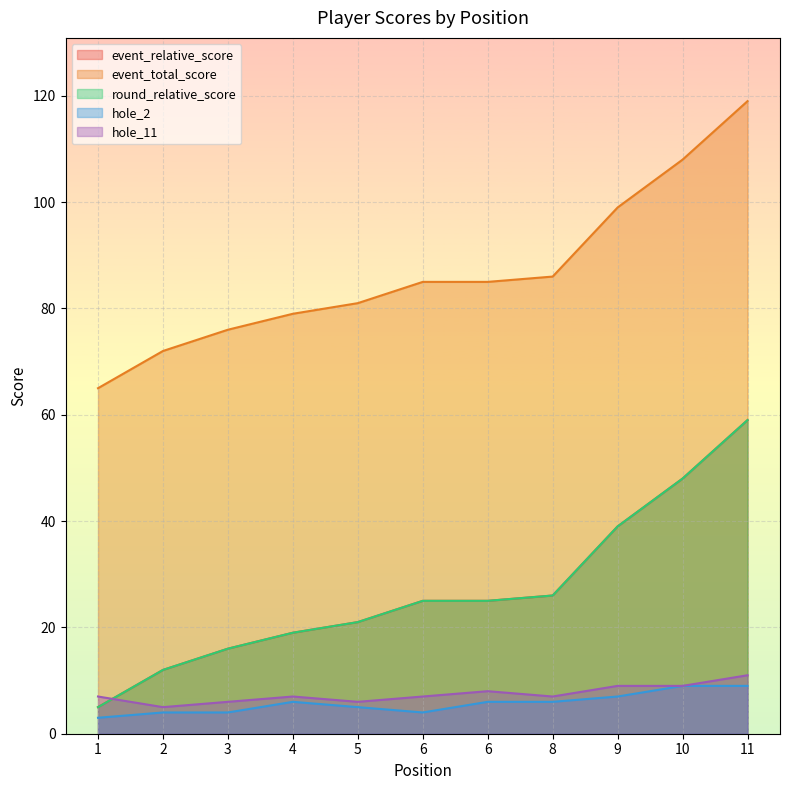

The round_relative_score series shows 26 at 3. True or false?

False